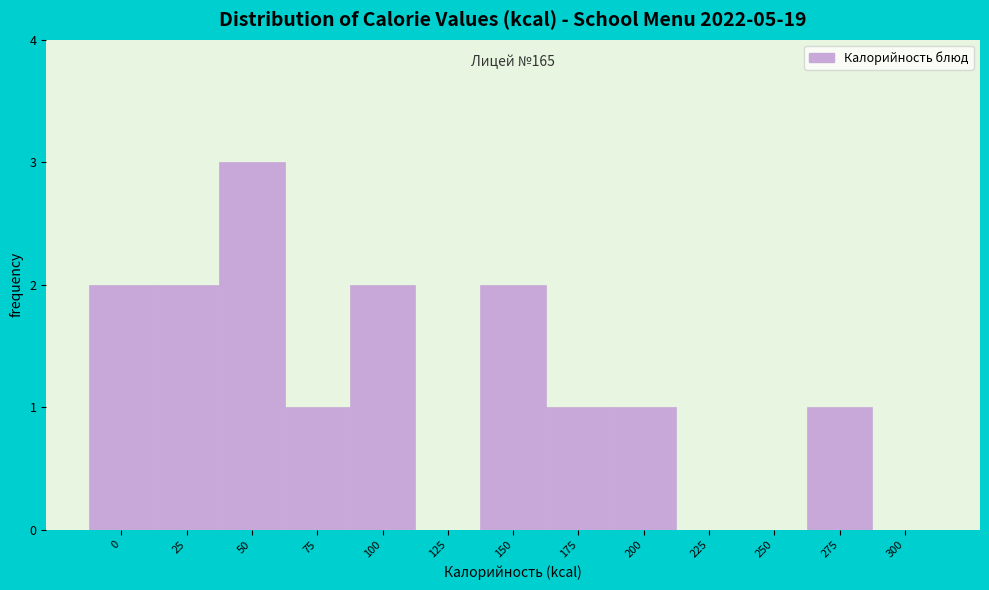

Reading right to left, list all the values displayed in this chart.

300=0	275=1	250=0	225=0	200=1	175=1	150=2	125=0	100=2	75=1	50=3	25=2	0=2